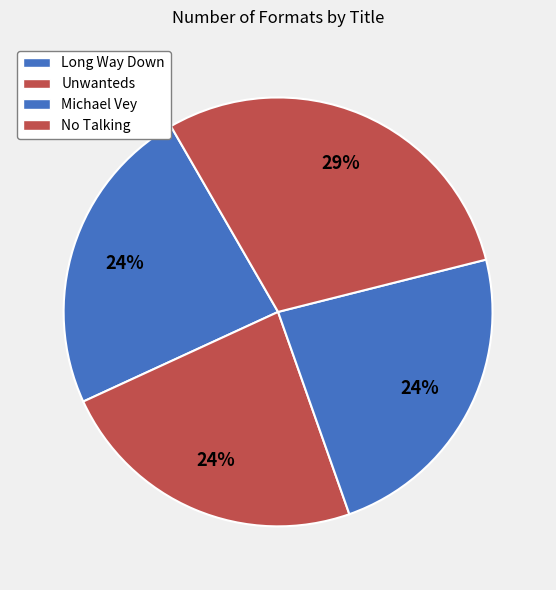

To the nearest percent, what percentage of the pie is Unwanteds?

24%